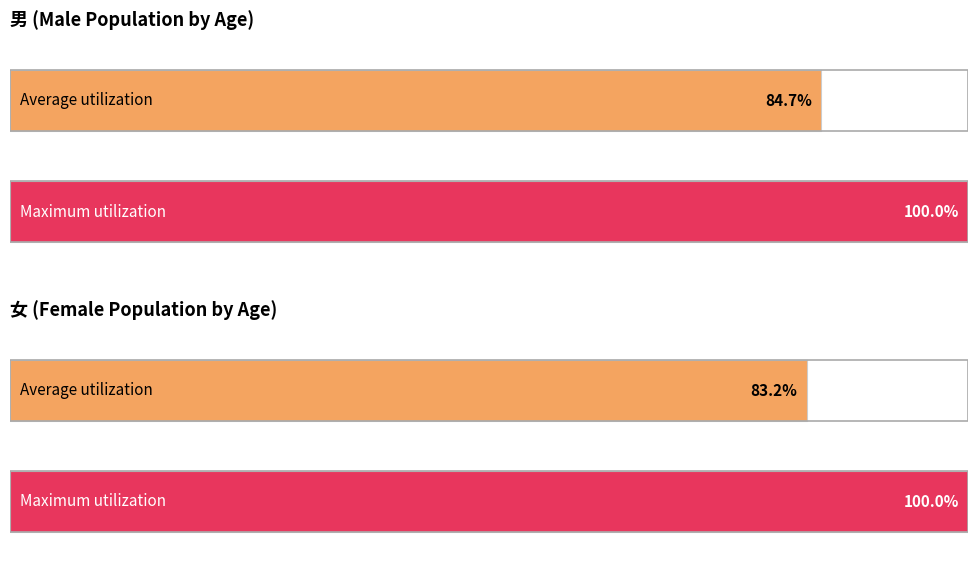

How many bars are there in each group?

2